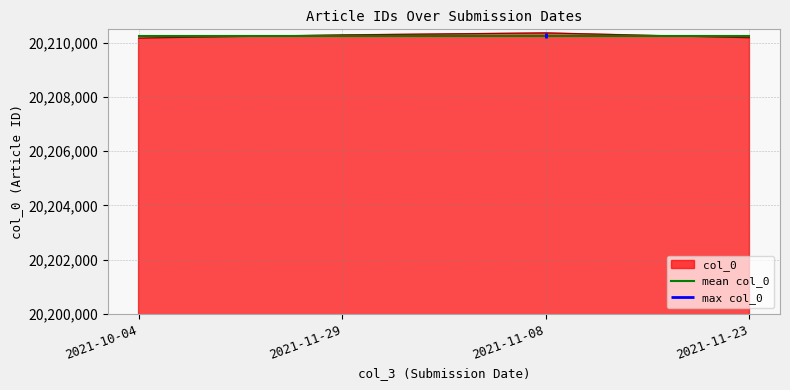

Which label corresponds to the largest value in the chart?

2021-11-08